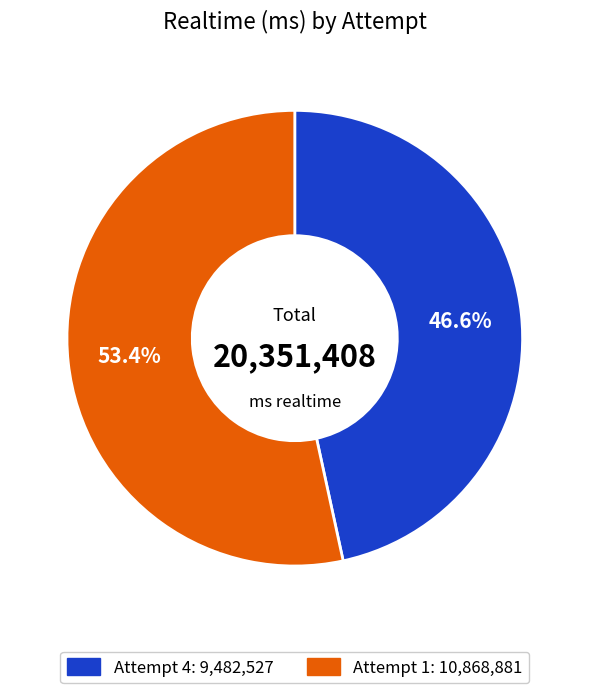

Rank the categories by value from lowest to highest.

Attempt 4, Attempt 1